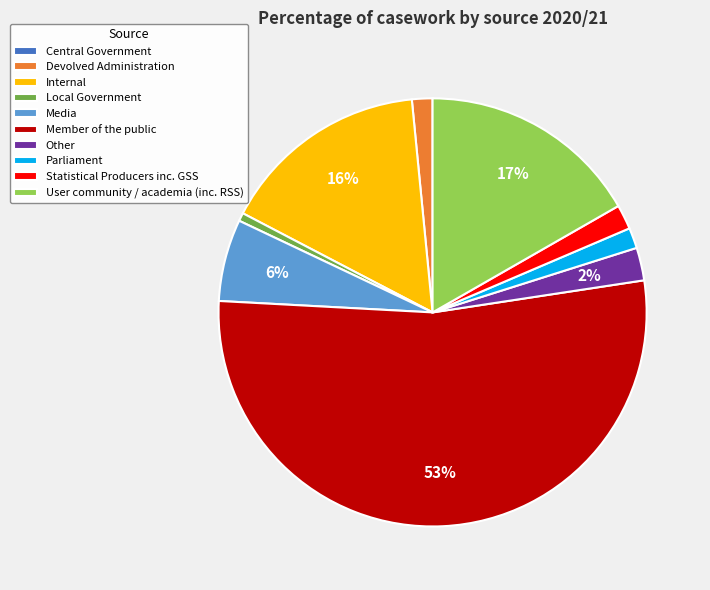

What percentage is the Media slice, to the nearest percent?

6%